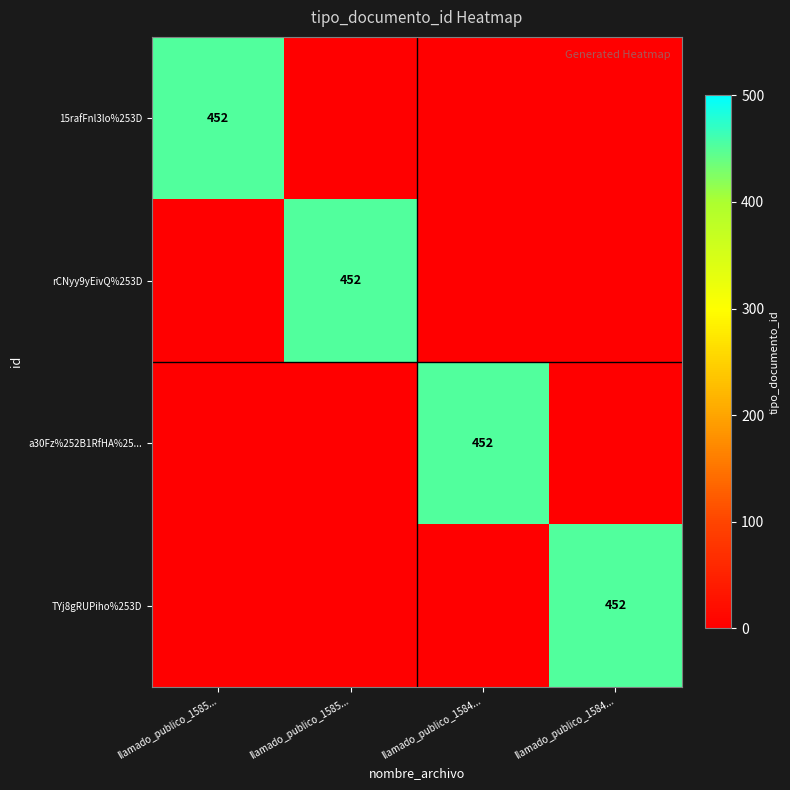

Which label corresponds to the largest value in the chart?

llamado_publico_1585...